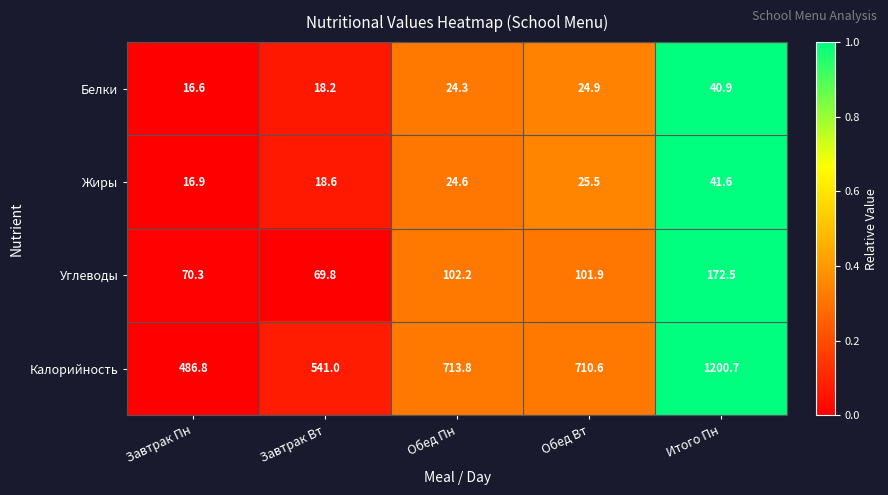

Where is Углеводы nearest to the value 121?

Обед Пн